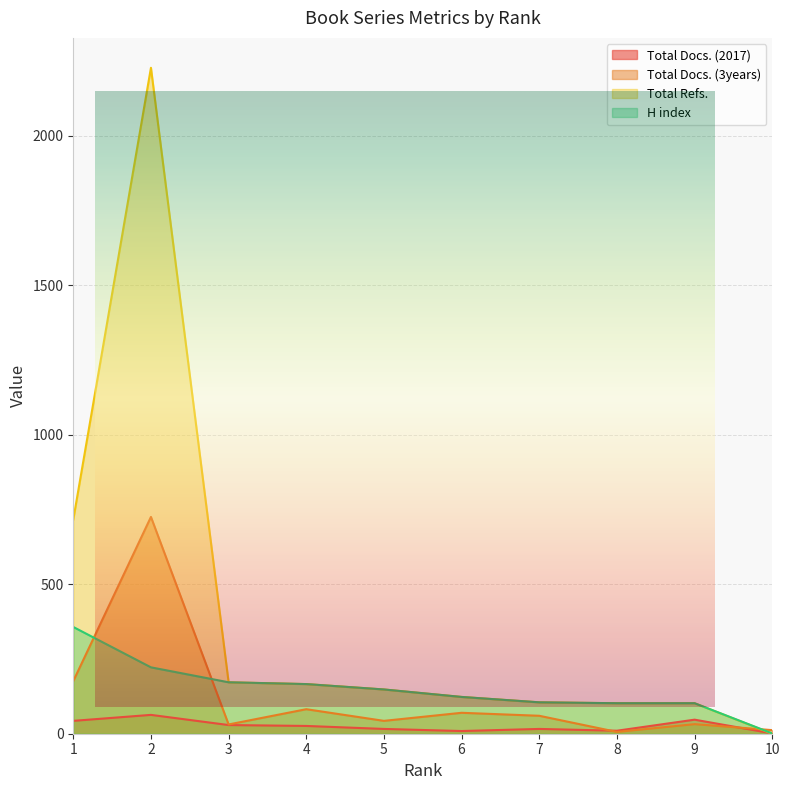

Where do Total Refs. and Total Docs. (3years) first cross each other?

9 and 10